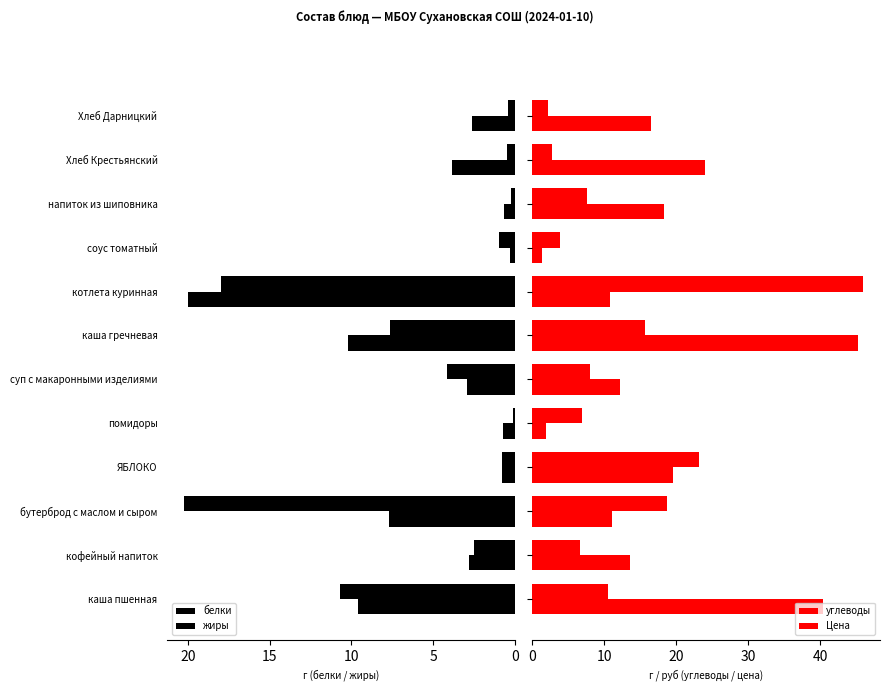

How many bars are there in each group?

4